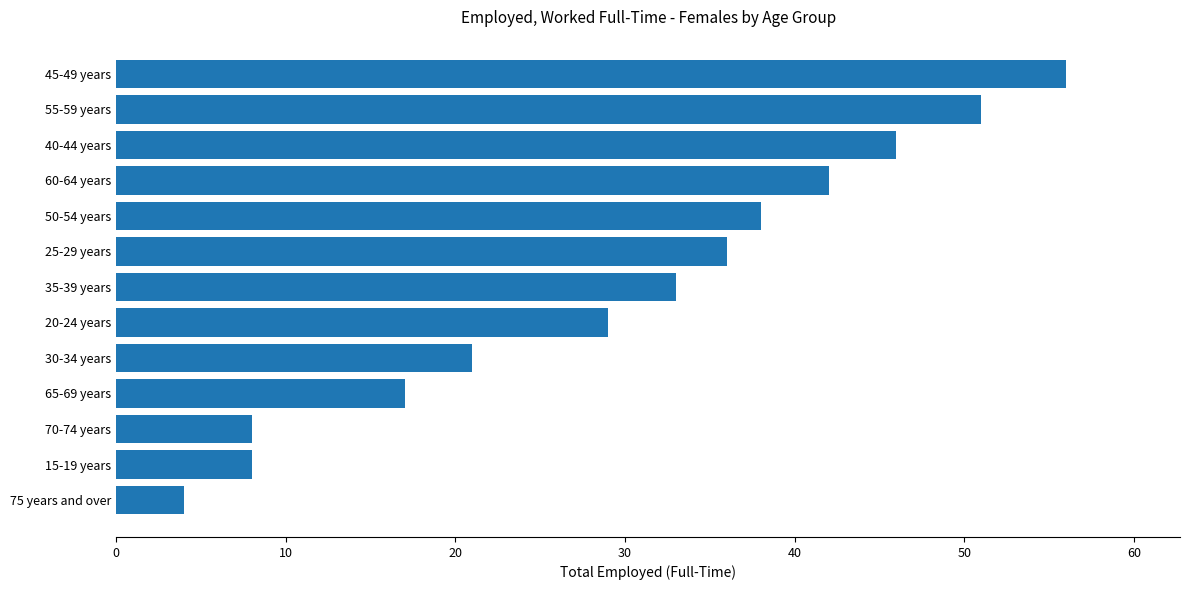

Which label corresponds to the largest value in the chart?

45-49 years